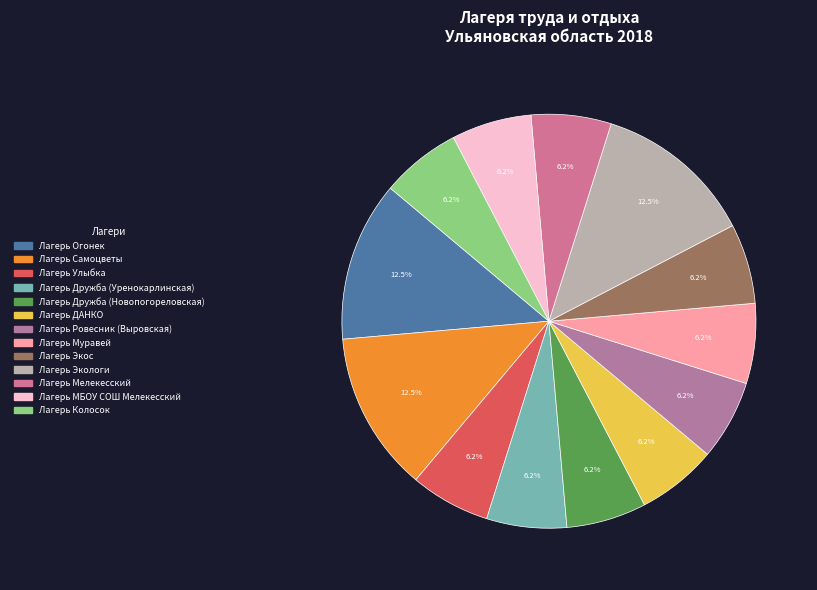

How many slices are in this pie chart?

13